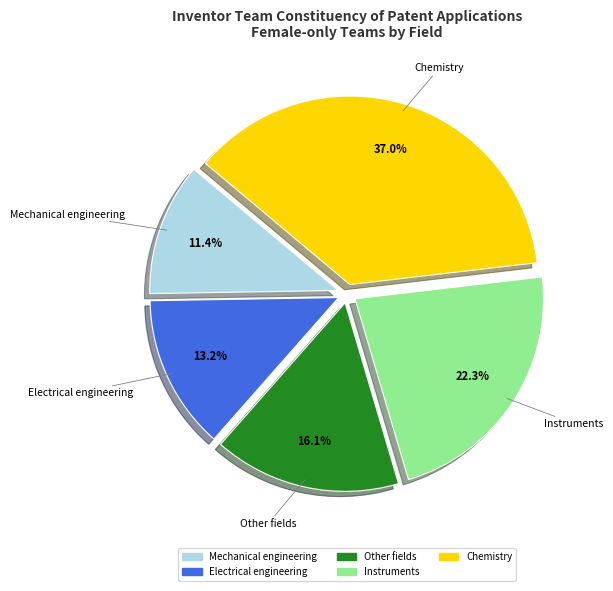

Do Chemistry and Mechanical engineering together represent more than half of the pie?

No